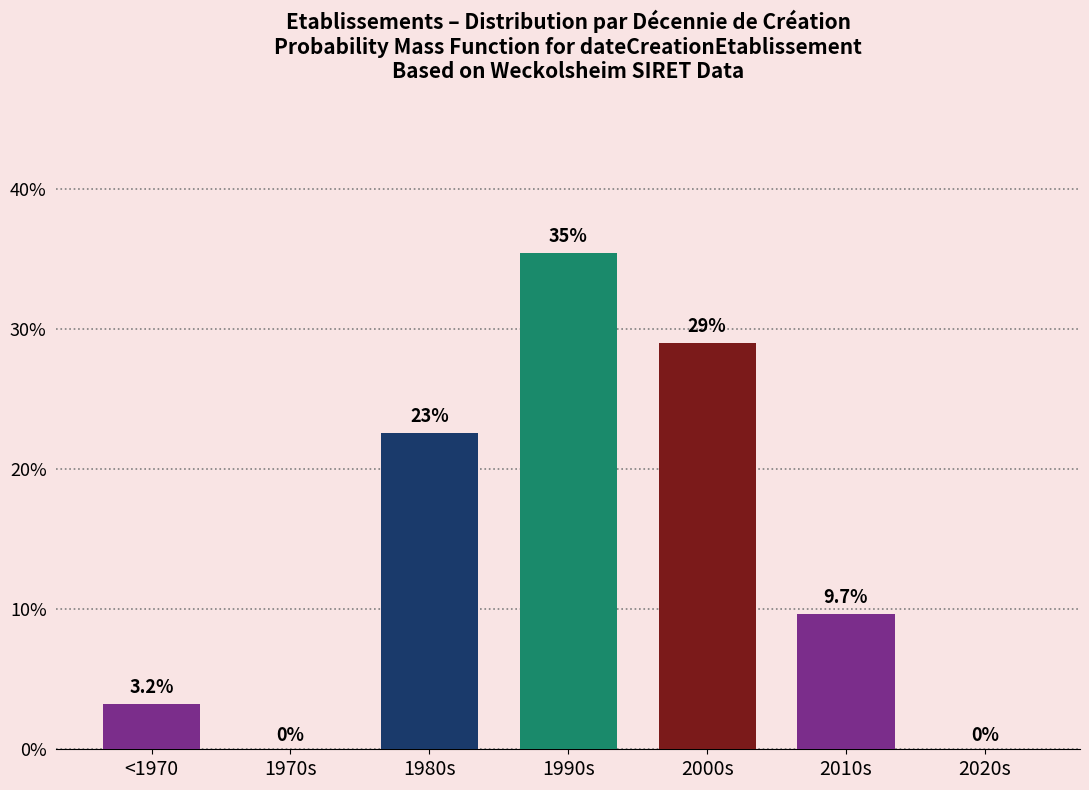

Reading left to right, transcribe all the data shown in this chart.

<1970=3.2	1970s=0.0	1980s=22.6	1990s=35.5	2000s=29.0	2010s=9.7	2020s=0.0